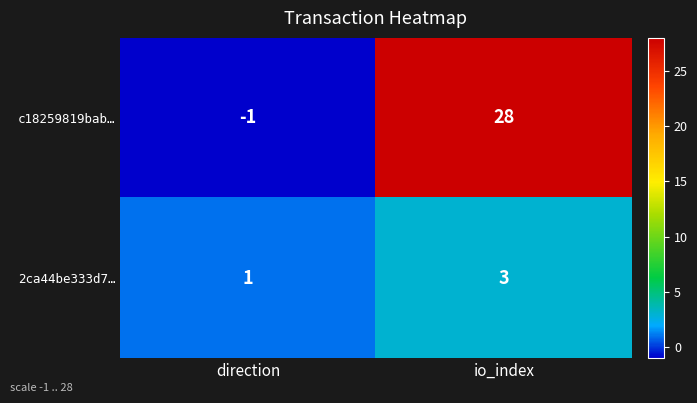

At which label does 2ca44be333d7… reach its peak?

io_index